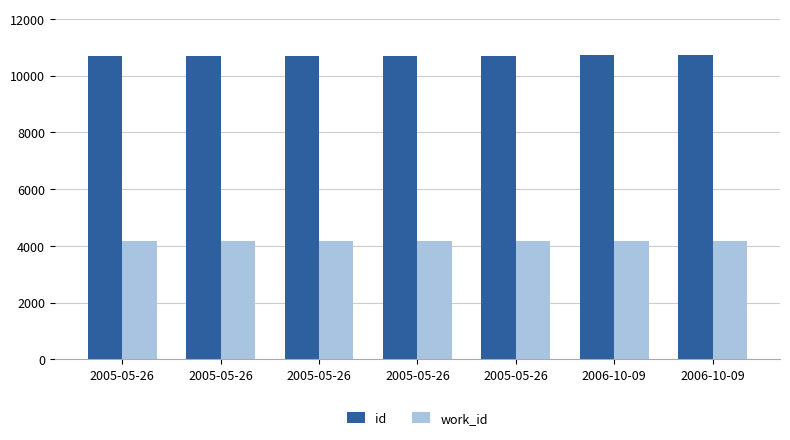

The id series shows 10702 at 2005-05-26. True or false?

True